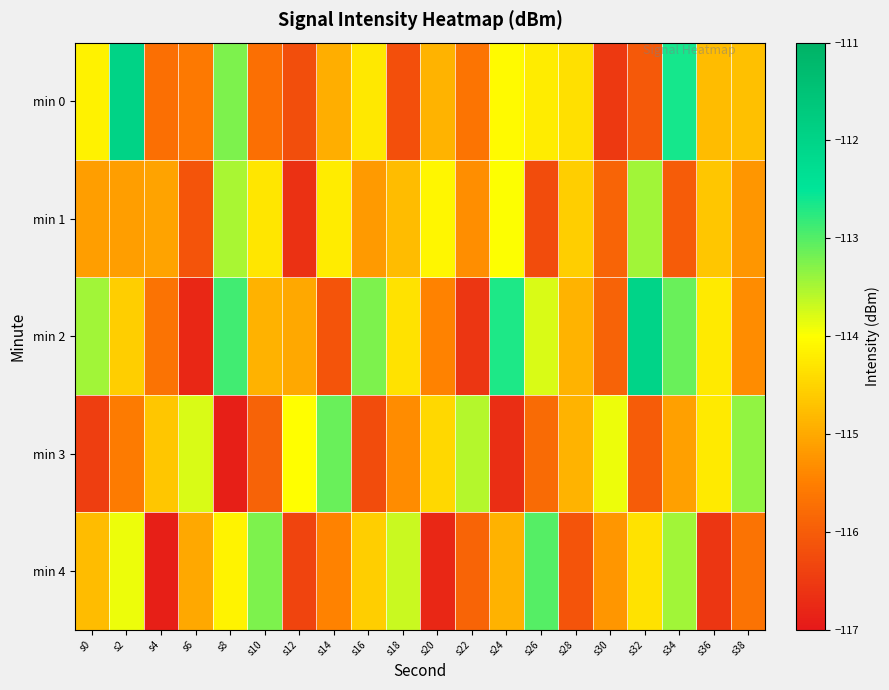

Reading left to right, what are all the values shown in this chart?

min 0: s0=-114.2	s2=-112.0	s4=-115.7	s6=-115.6	s8=-113.2	s10=-115.7	s12=-116.2	s14=-114.9	s16=-114.3	s18=-116.2	s20=-114.9	s22=-115.6	s24=-114.1	s26=-114.2	s28=-114.4	s30=-116.5	s32=-116.1	s34=-112.6	s36=-114.8	s38=-114.7
min 1: s0=-115.1	s2=-115.1	s4=-115.1	s6=-116.1	s8=-113.5	s10=-114.3	s12=-116.6	s14=-114.2	s16=-115.2	s18=-114.8	s20=-114.1	s22=-115.3	s24=-114.0	s26=-116.2	s28=-114.6	s30=-115.9	s32=-113.5	s34=-116.0	s36=-114.7	s38=-115.2
min 2: s0=-113.5	s2=-114.6	s4=-115.7	s6=-116.8	s8=-112.9	s10=-114.9	s12=-115.0	s14=-116.1	s16=-113.2	s18=-114.3	s20=-115.5	s22=-116.6	s24=-112.7	s26=-113.8	s28=-114.9	s30=-115.9	s32=-112.0	s34=-113.1	s36=-114.2	s38=-115.3
min 3: s0=-116.5	s2=-115.6	s4=-114.7	s6=-113.8	s8=-116.9	s10=-115.9	s12=-114.0	s14=-113.1	s16=-116.2	s18=-115.3	s20=-114.5	s22=-113.6	s24=-116.7	s26=-115.8	s28=-114.9	s30=-113.9	s32=-116.0	s34=-115.1	s36=-114.2	s38=-113.3
min 4: s0=-114.8	s2=-113.9	s4=-116.9	s6=-115.0	s8=-114.1	s10=-113.2	s12=-116.3	s14=-115.5	s16=-114.6	s18=-113.7	s20=-116.8	s22=-115.9	s24=-114.9	s26=-113.0	s28=-116.1	s30=-115.2	s32=-114.3	s34=-113.5	s36=-116.6	s38=-115.7